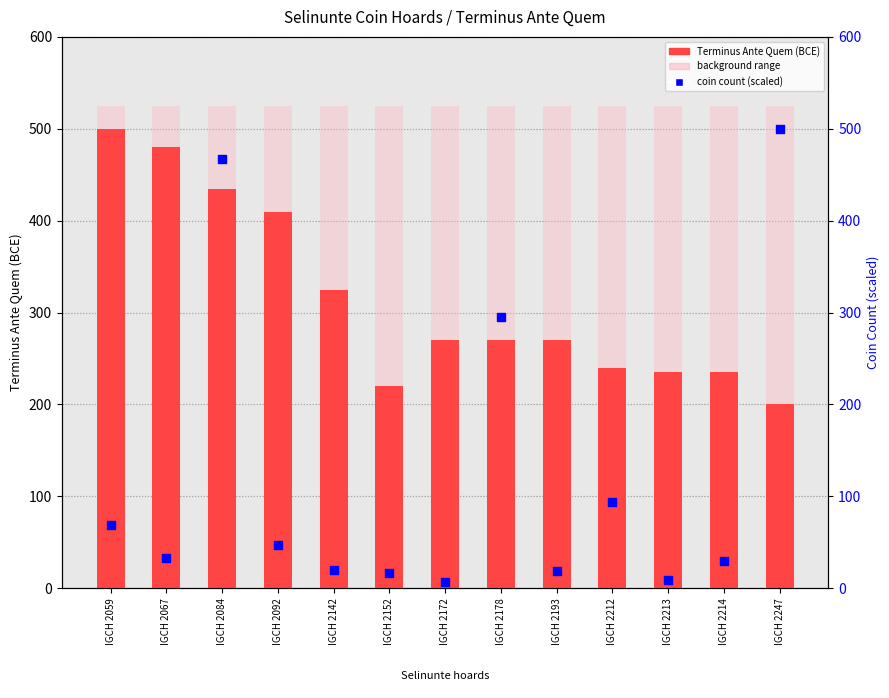

Which series reaches the minimum Y coordinate?

coin count (scaled)